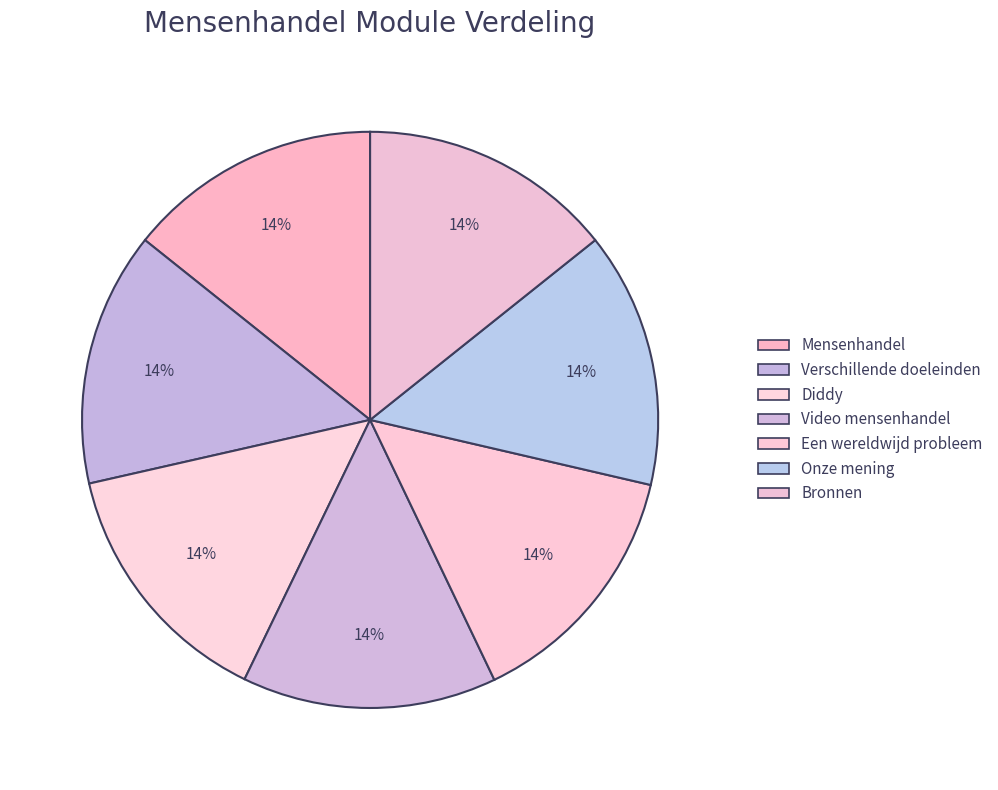

To the nearest percent, what portion does Bronnen represent?

14%